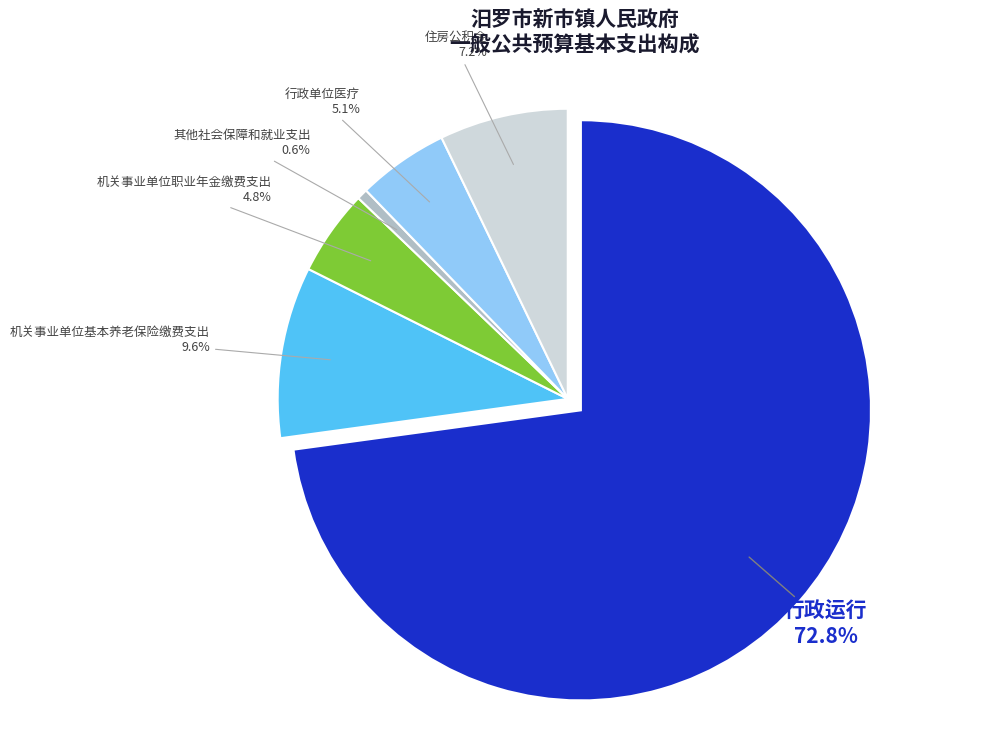

To the nearest percent, what is the combined percentage of 行政运行 and 住房公积金?

80%